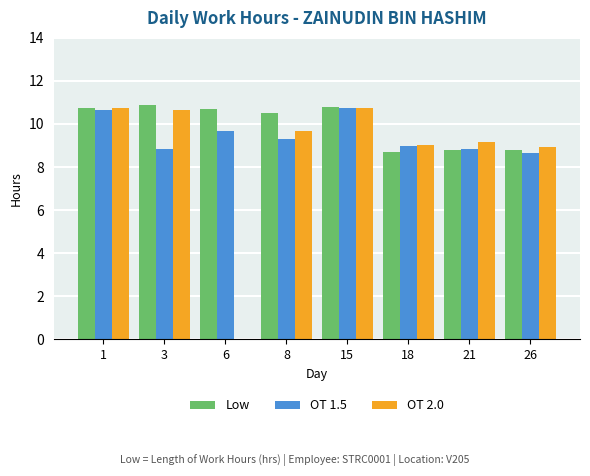

Are the bars horizontal?

No